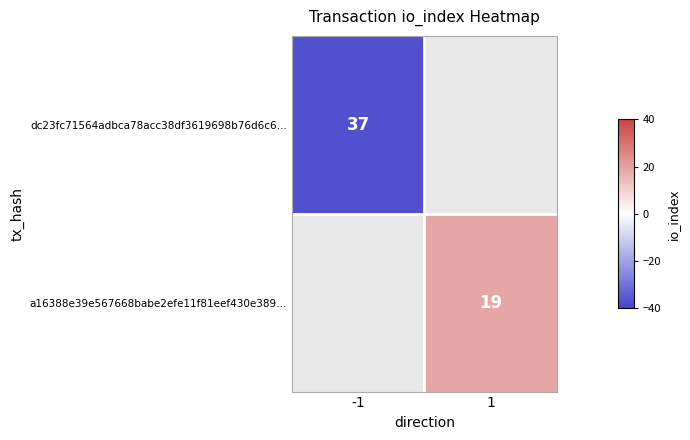

Is it true that a16388e39e567668babe2efe11f81eef430e389… equals 19 at 1?

True